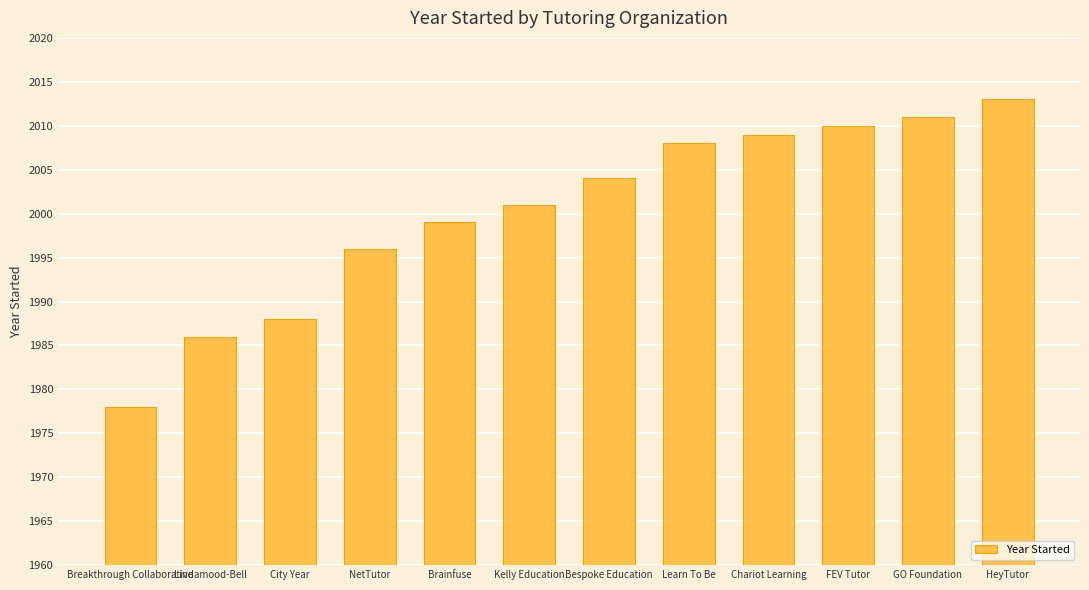

What position from the right is Kelly Education?

7